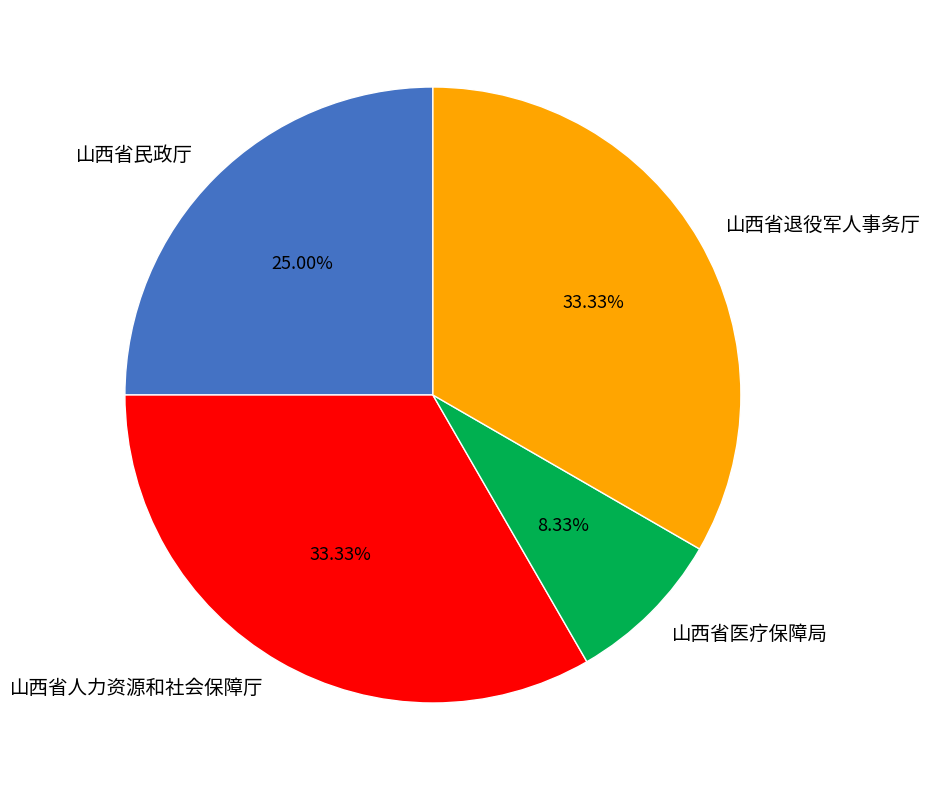

How many slices are in this pie chart?

4